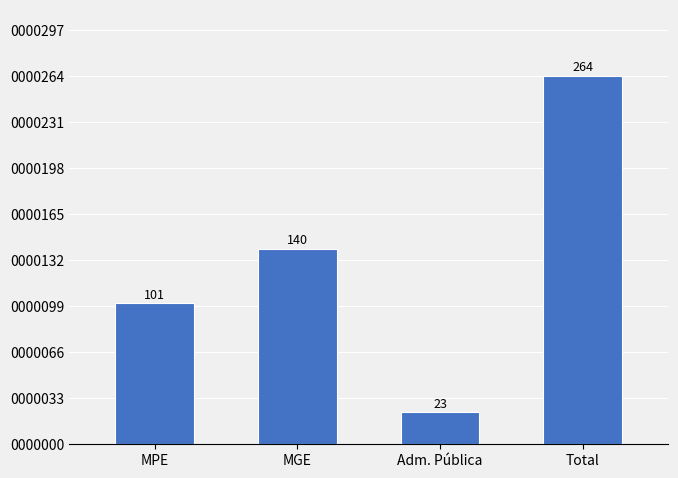

Reading right to left, transcribe all the data shown in this chart.

264	23	140	101